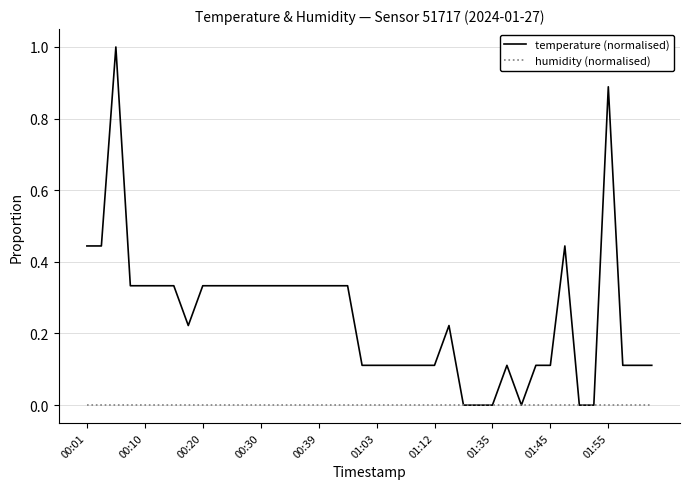

What are all the series names shown in the legend?

temperature (normalised), humidity (normalised)